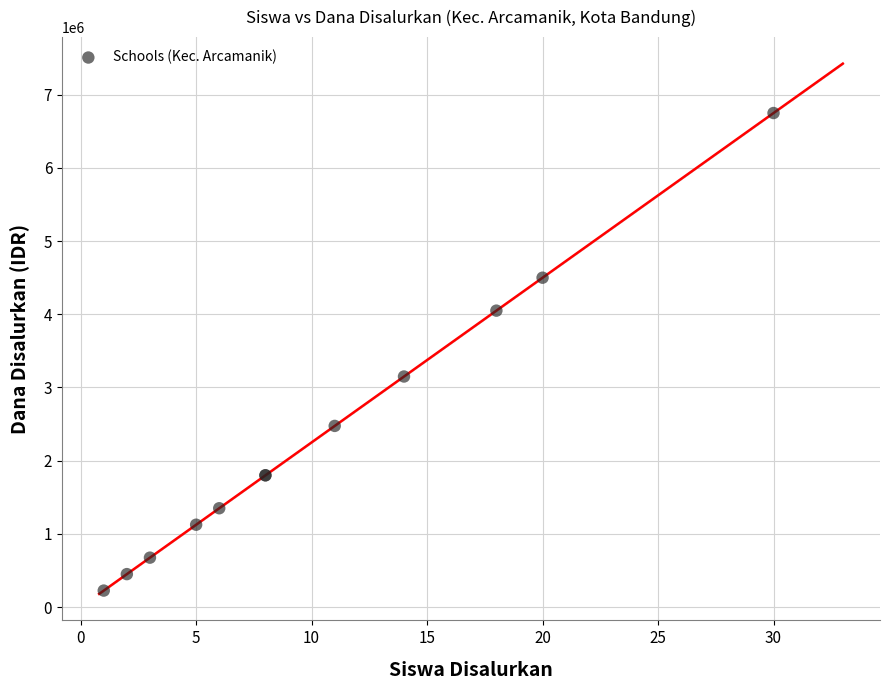

What Y value in the scatter plot is closest to 3487500?

3150000